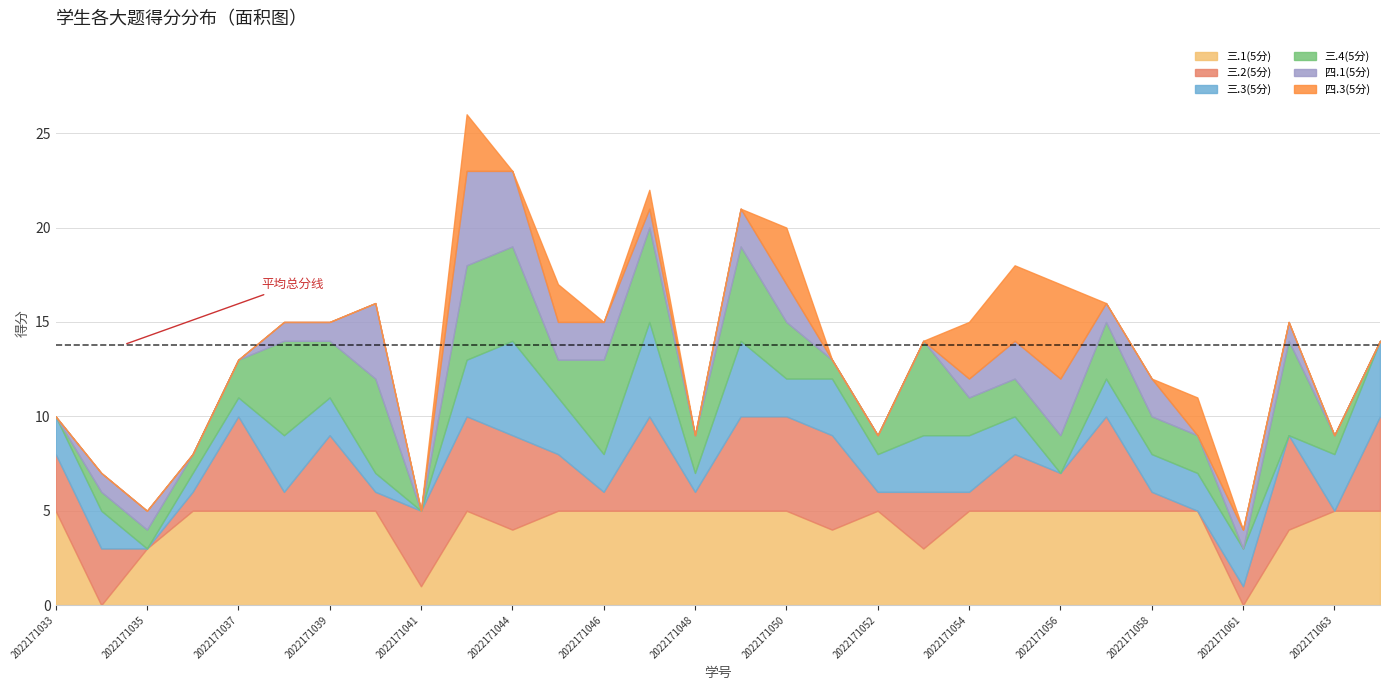

True or false: 三.1(5分) and 四.1(5分) cross at least once.

True